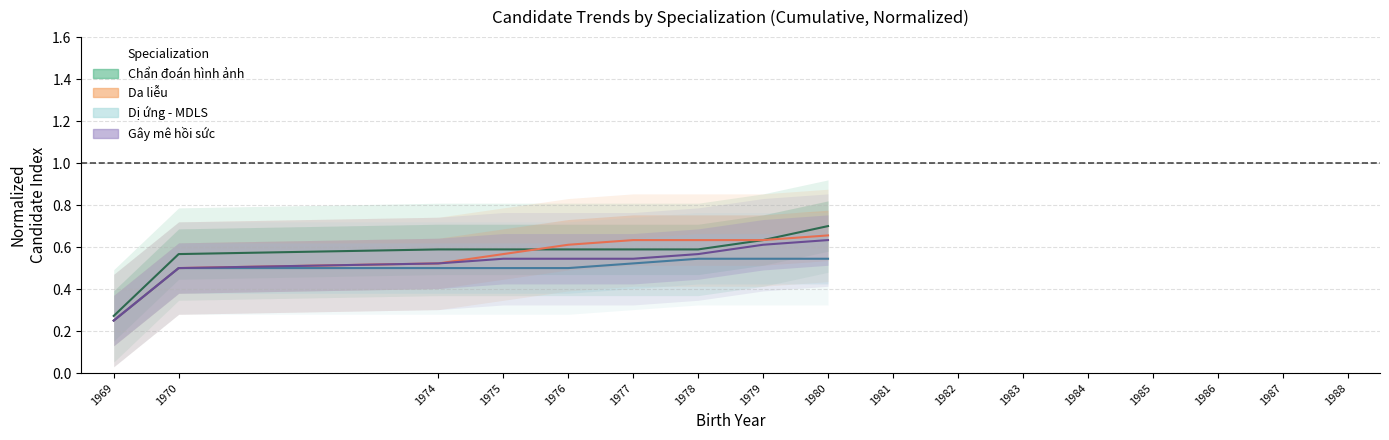

What is the difference between the maximum and minimum values in the Dị ứng - MDLS series?

0.3